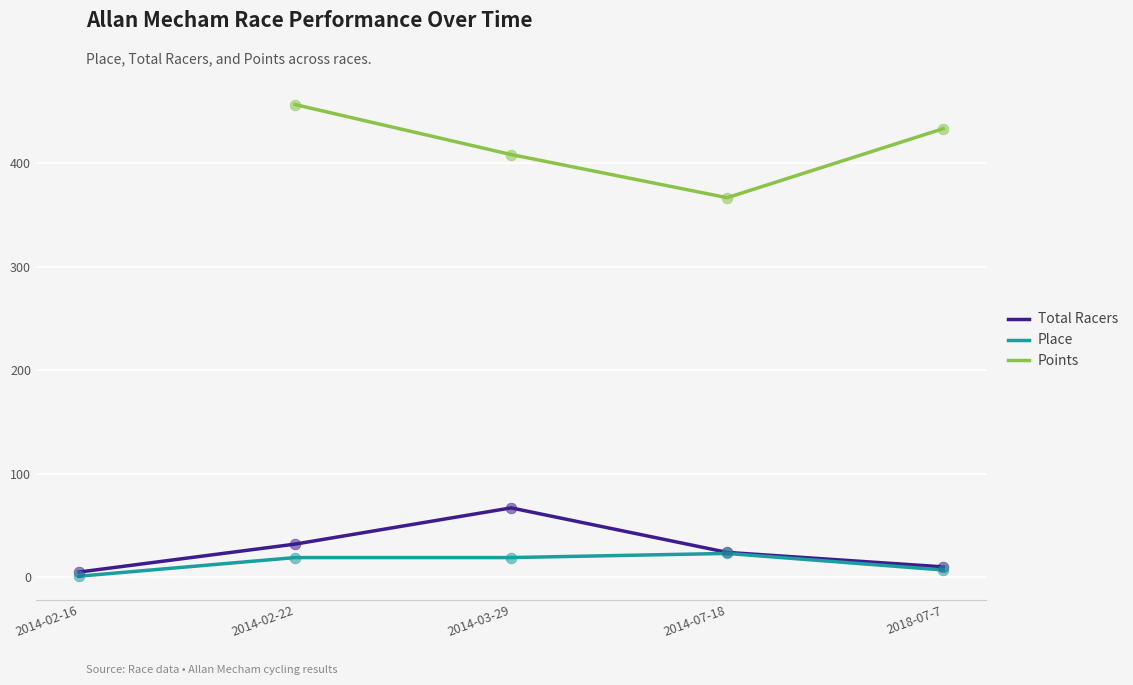

What are all the series names shown in the legend?

Total Racers, Place, Points